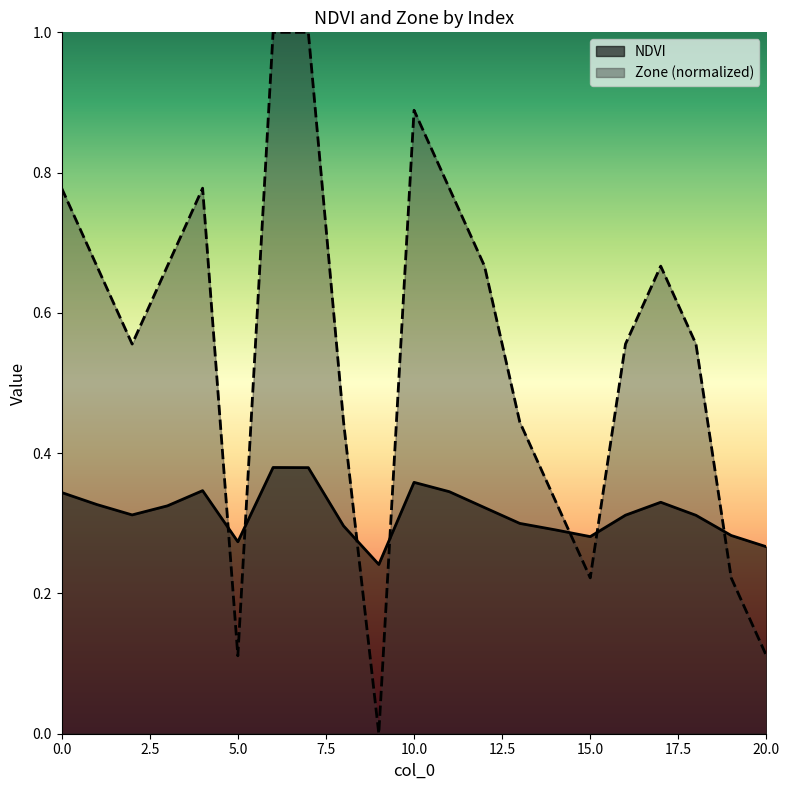

List the series in order of their peak value, lowest first.

NDVI, Zone (normalized)